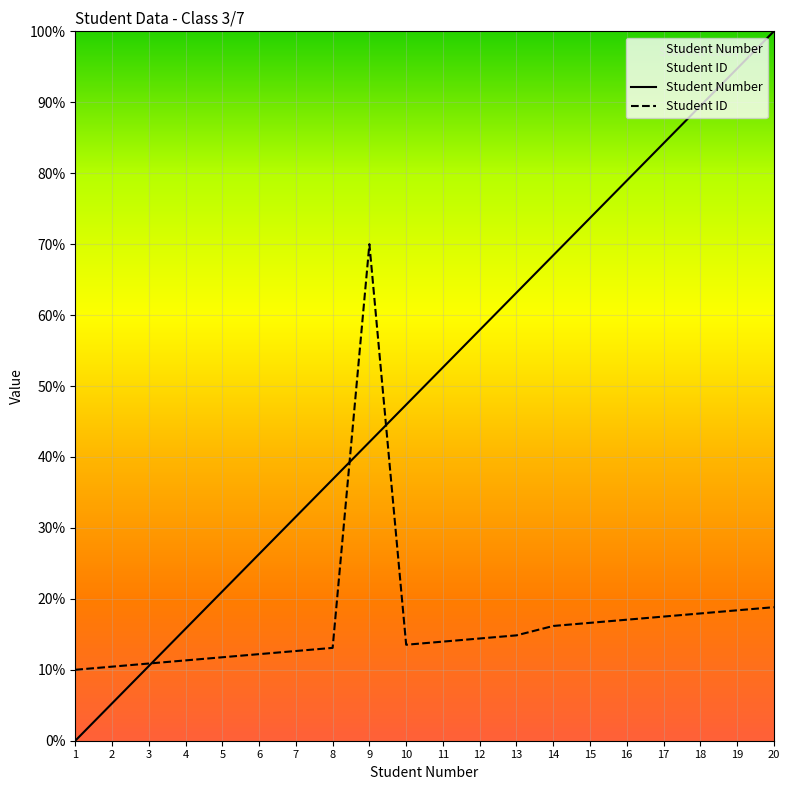

How many values in Student Number are above zero?

19